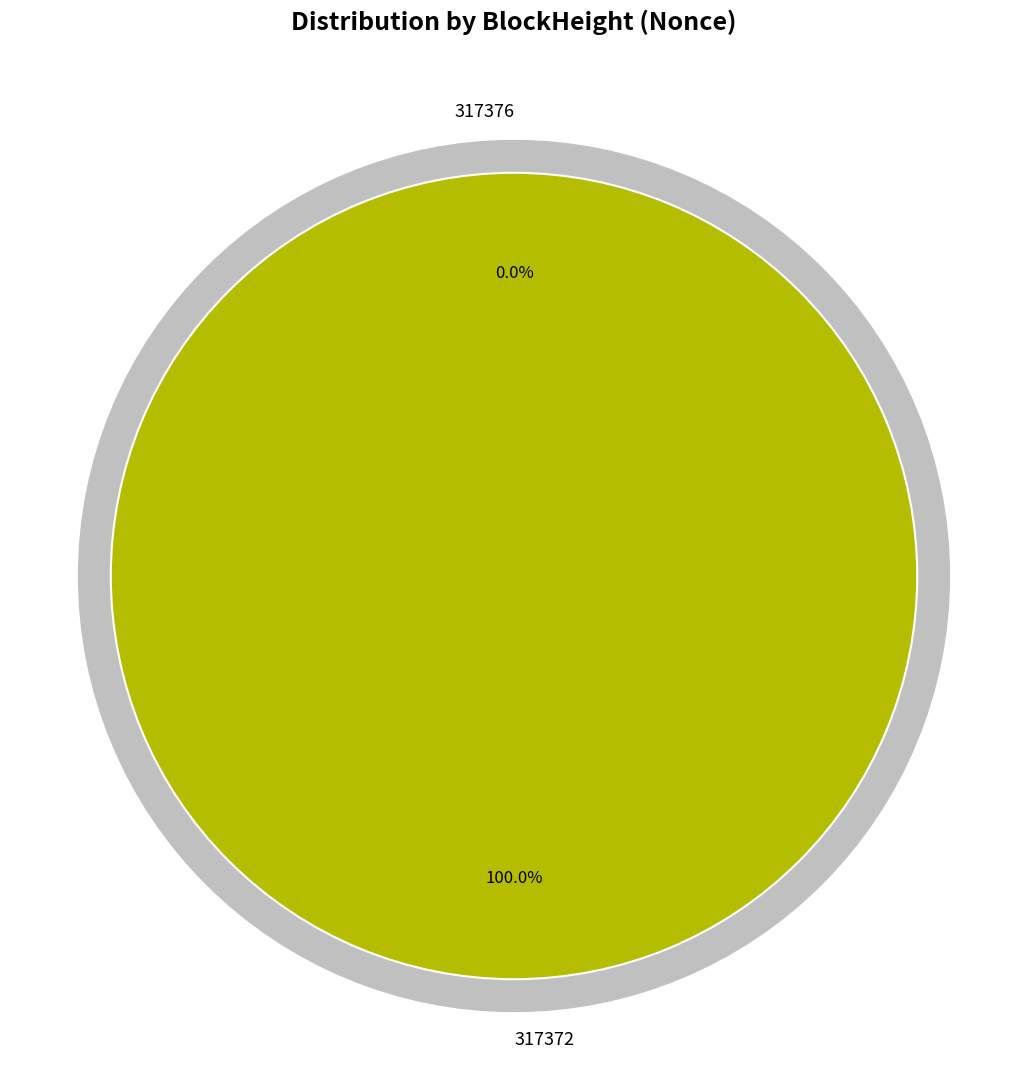

What is the majority slice?

317372